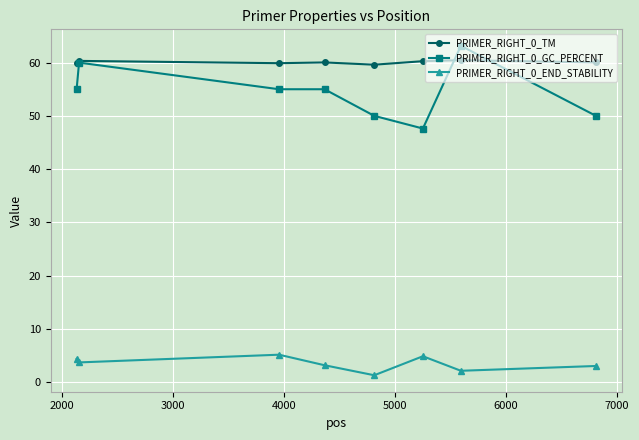

How many lines are shown in the chart?

3